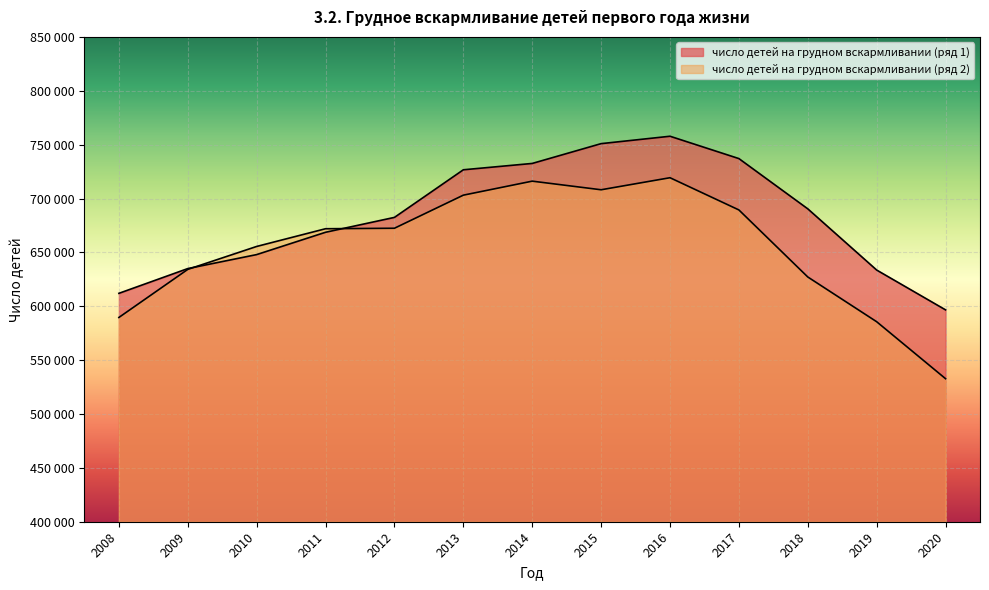

What is the value of the число детей на грудном вскармливании (ряд 1) point at the 7th from the left?

732542